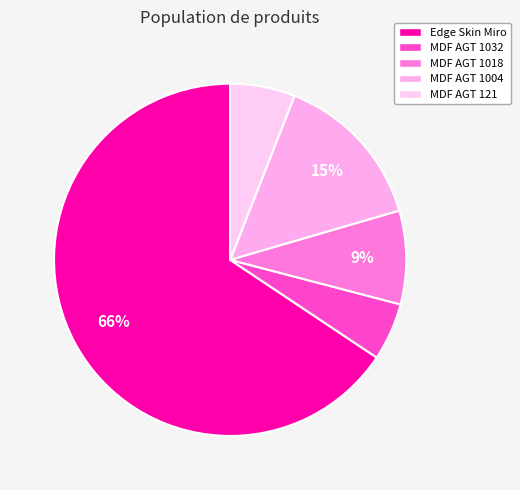

What is the smallest slice in the pie chart?

MDF AGT 1032